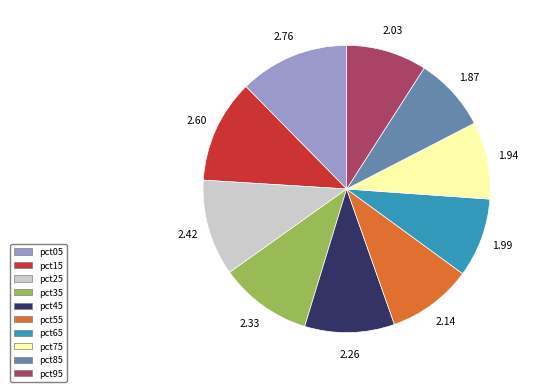

Is there a majority slice in this chart?

No